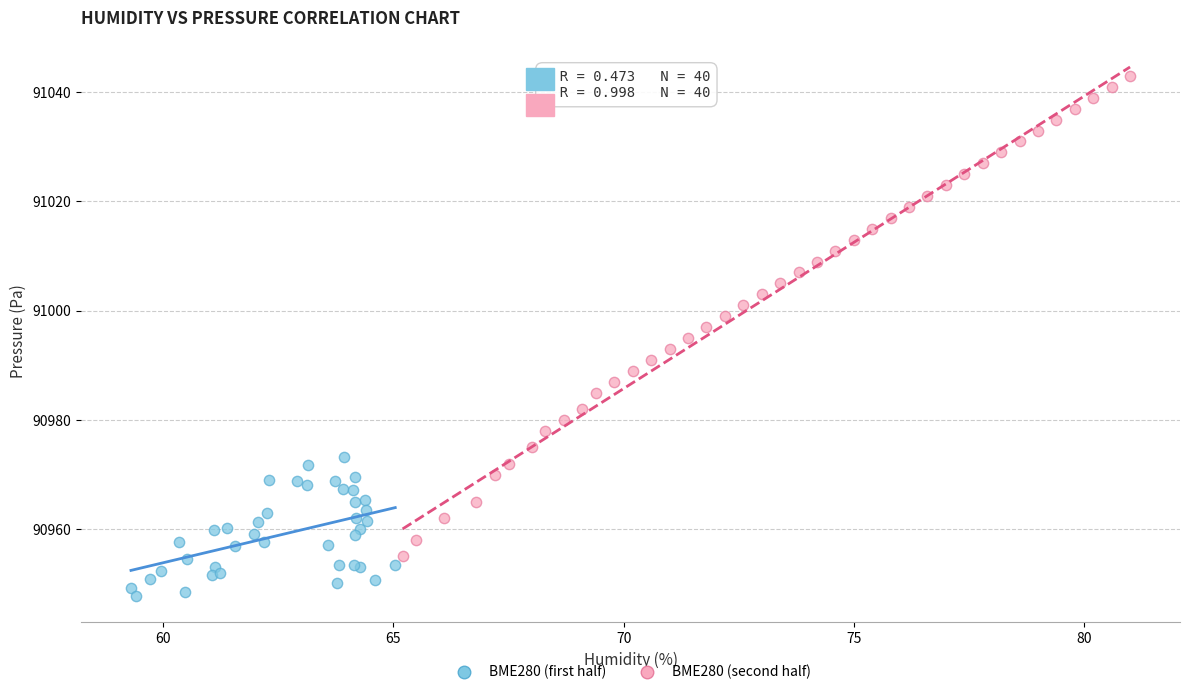

Which series reaches the minimum Y coordinate?

BME280 (first half)